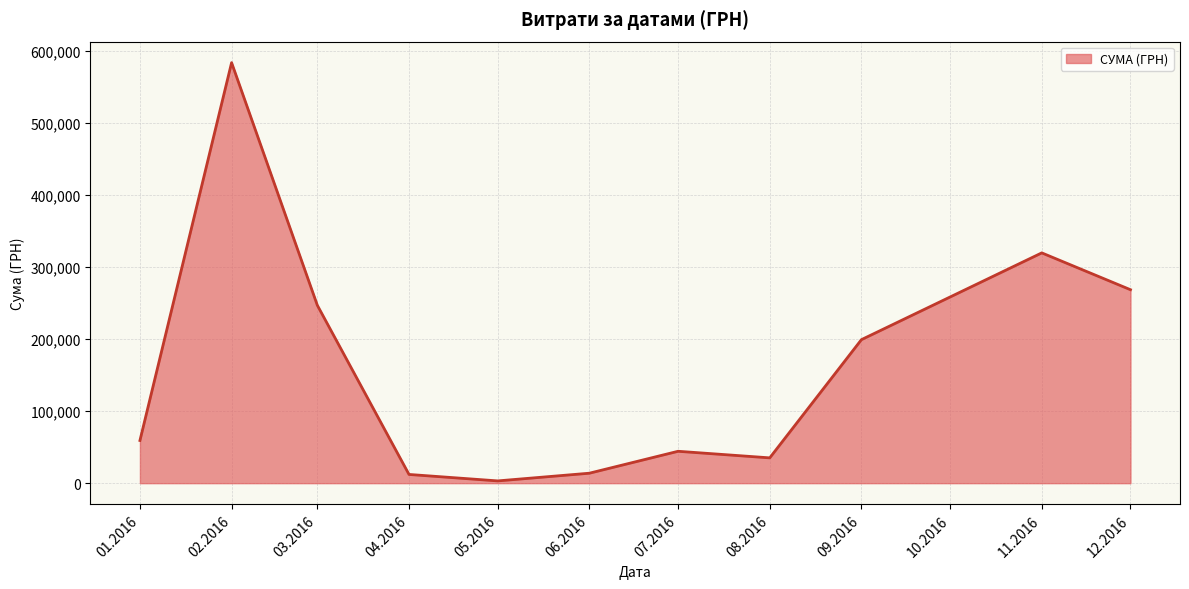

Is it true that the value at 01.2016 is 59222.9?

True